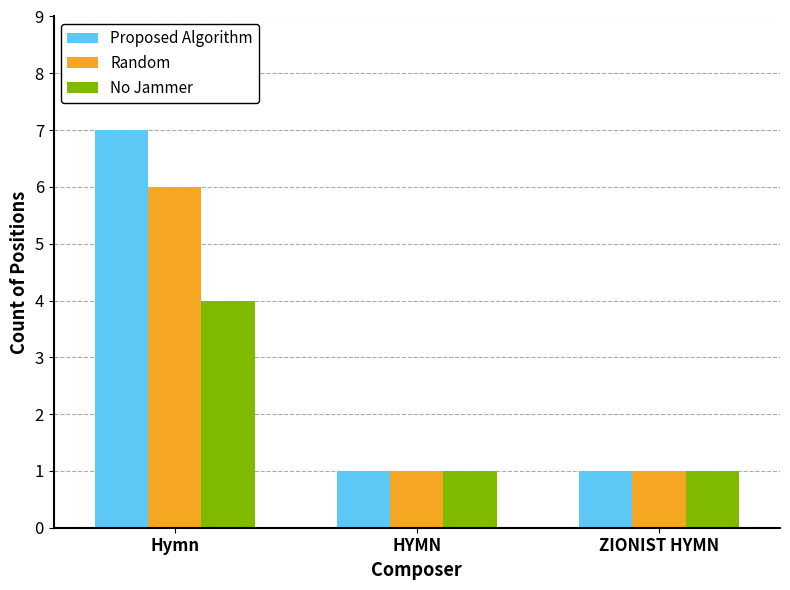

Which series has the largest total across all categories?

Proposed Algorithm